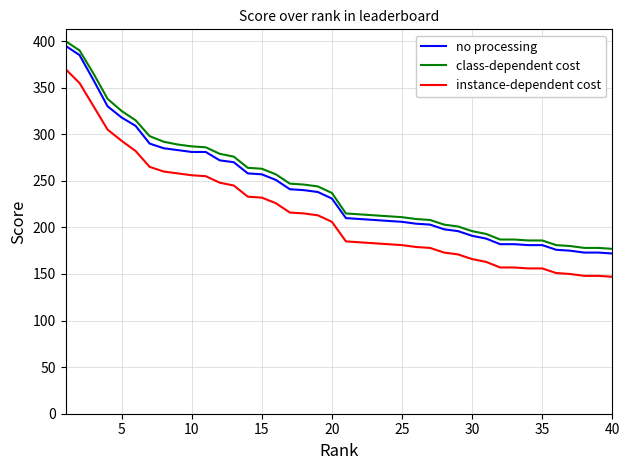

What is the difference between the maximum and minimum values in the no processing series?

223